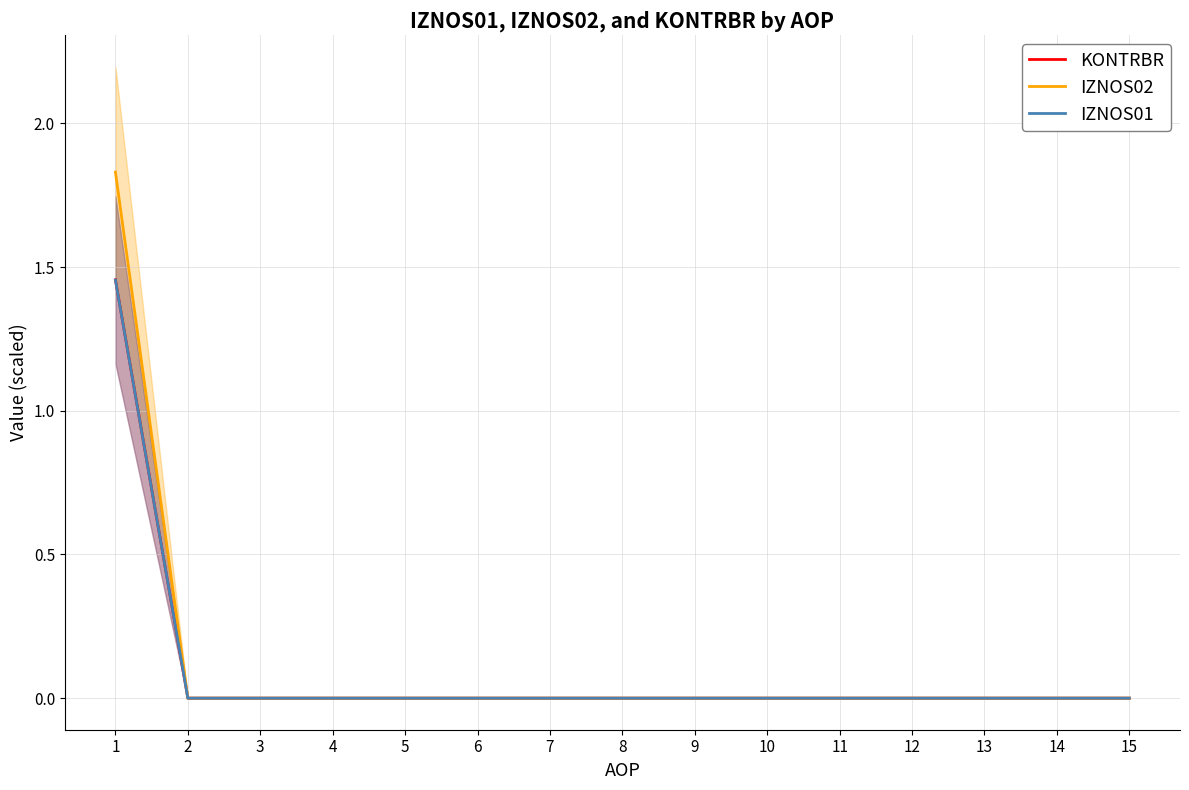

True or false: KONTRBR has more than 2 interior local peaks.

False